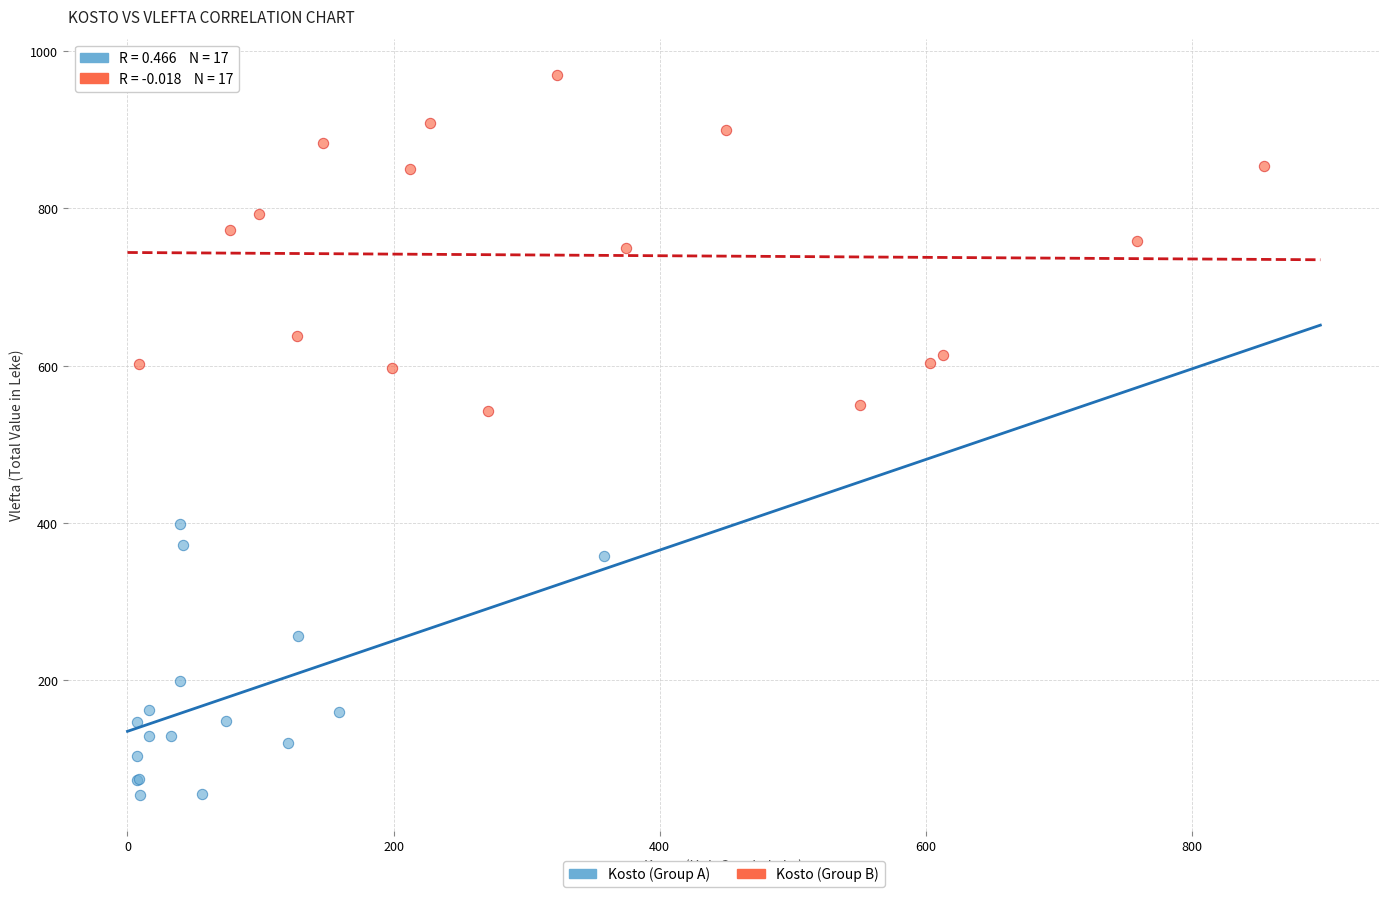

Which series has the widest spread of Y values?

Kosto (Group B)